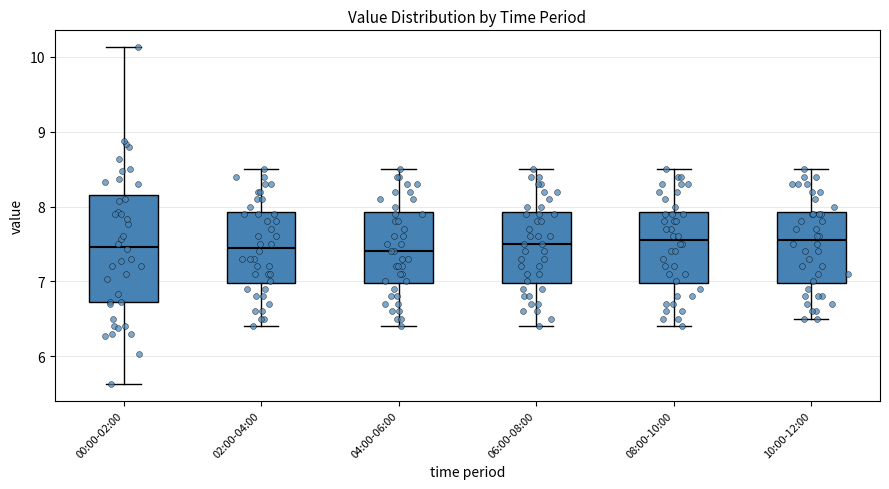

Comparing the boxes themselves (not the whiskers), which one is the tallest?

00:00-02:00